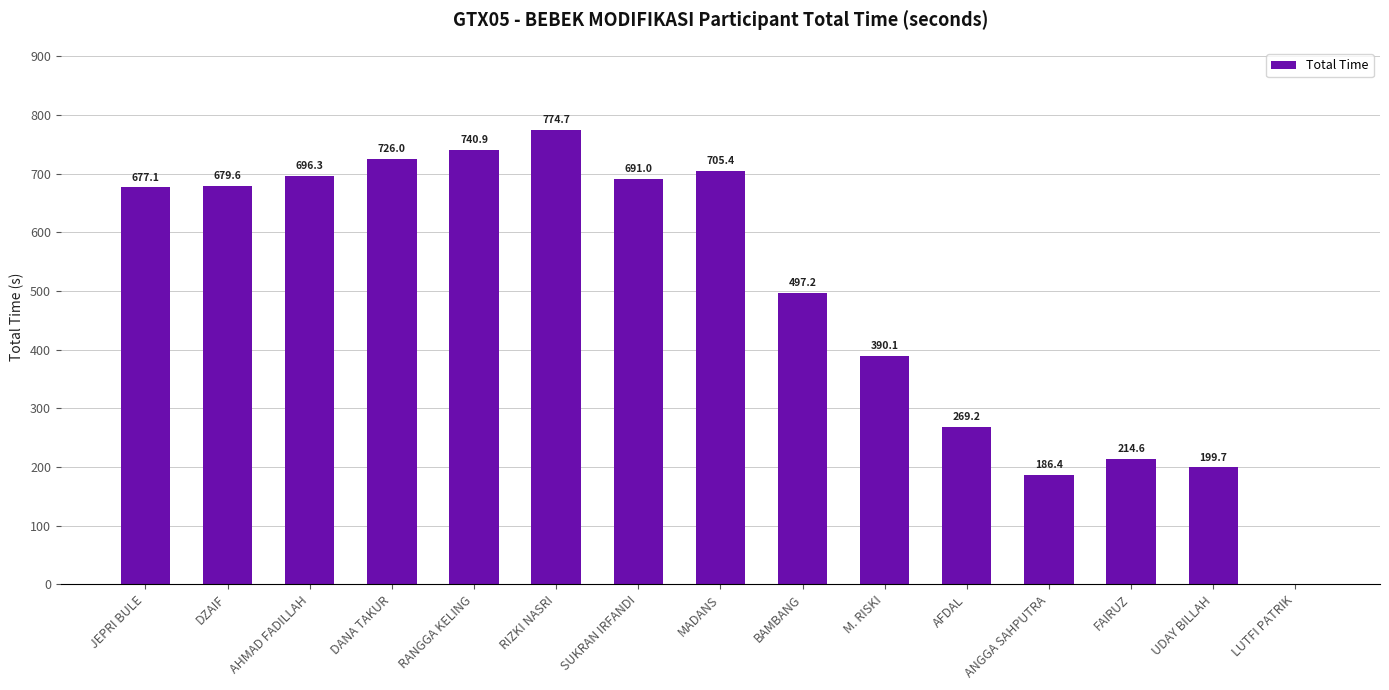

Where is the data nearest to the value 387?

M. RISKI